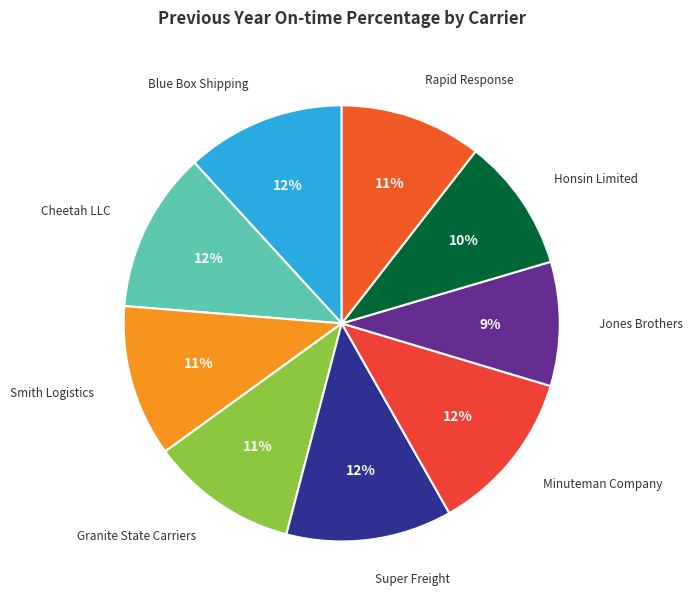

To the nearest percent, what is the combined percentage of Granite State Carriers and Smith Logistics?

22%